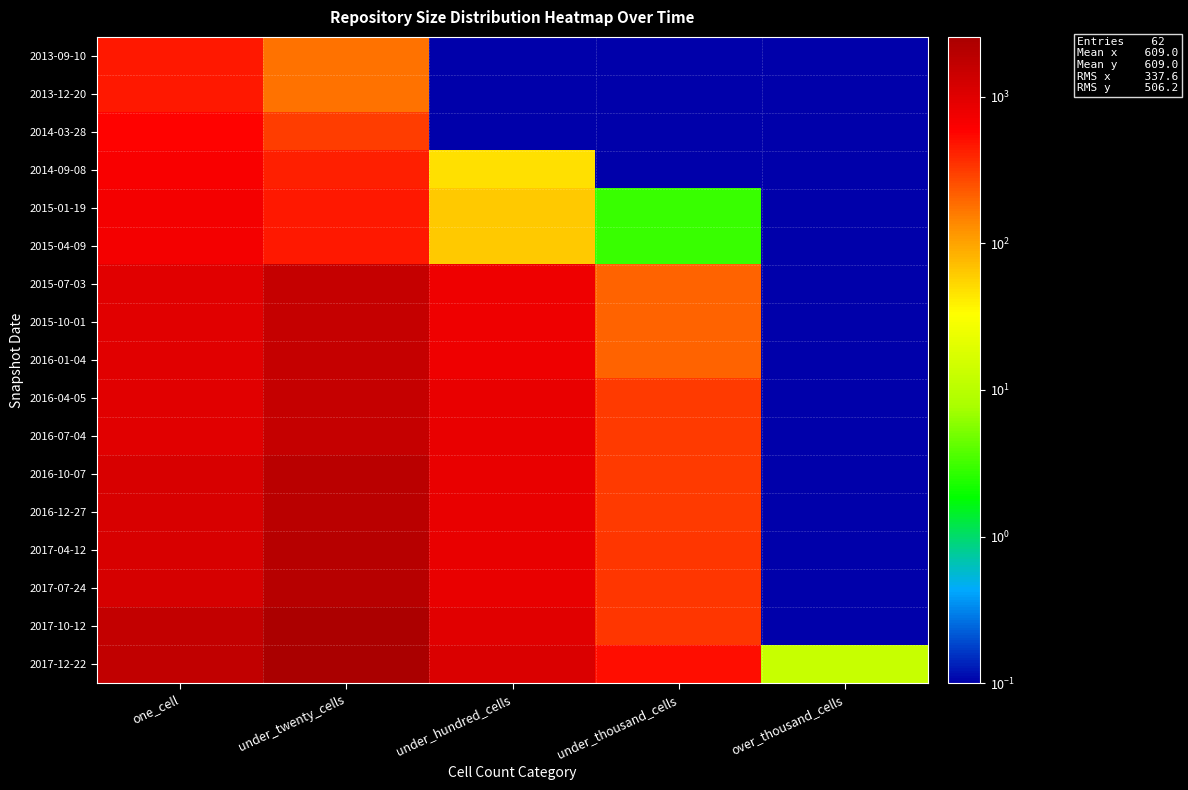

Which series has the largest range (max minus min)?

2017-12-22